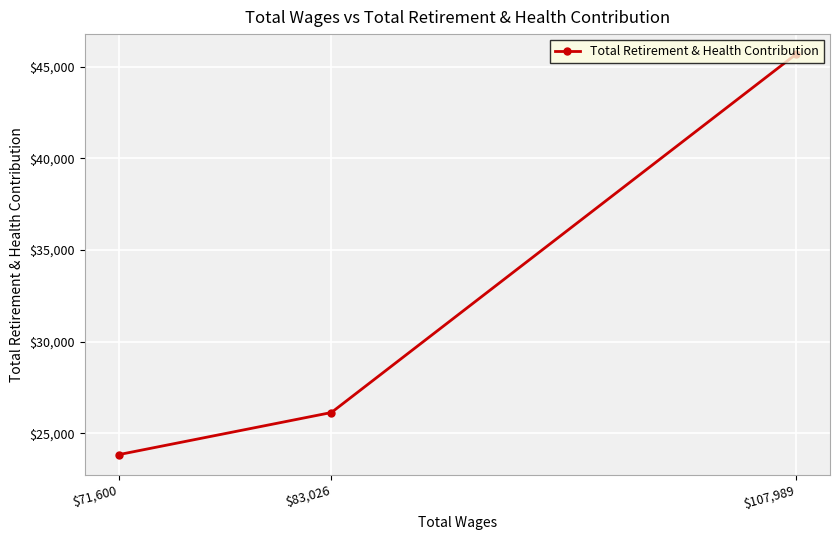

Approximately how many times larger is the value at $83,026 compared to $107,989?

0.6